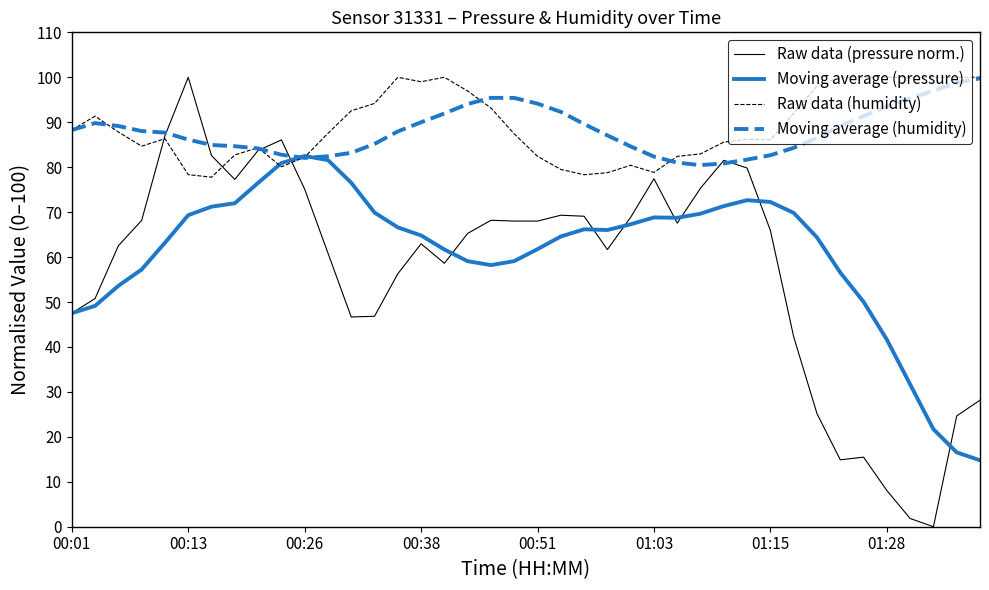

What is the difference between the second highest and second lowest values in the Moving average (pressure) series?

65.0